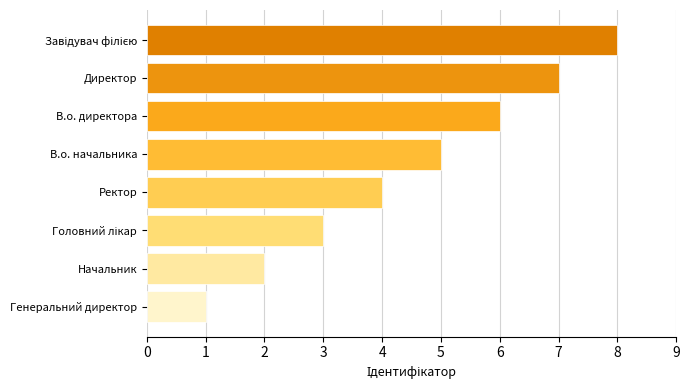

What is the greatest value displayed?

8